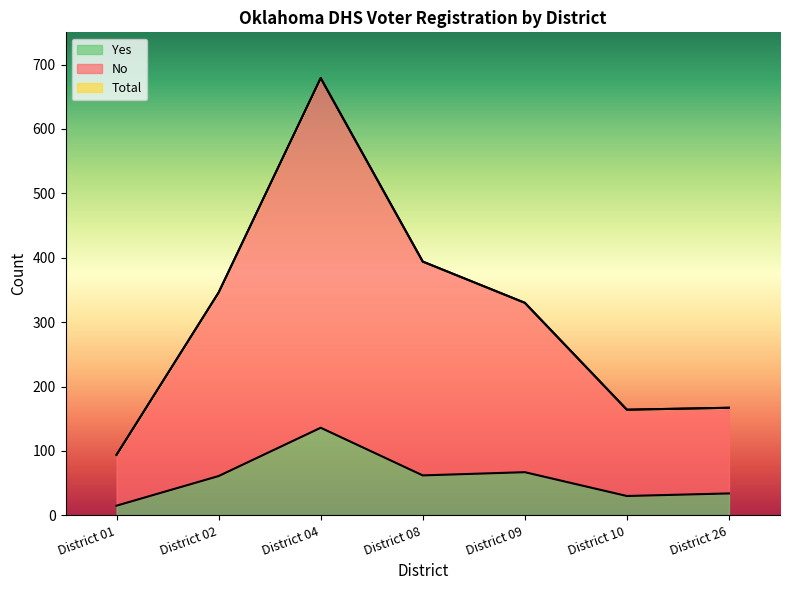

Does the chart have visible grid lines?

No